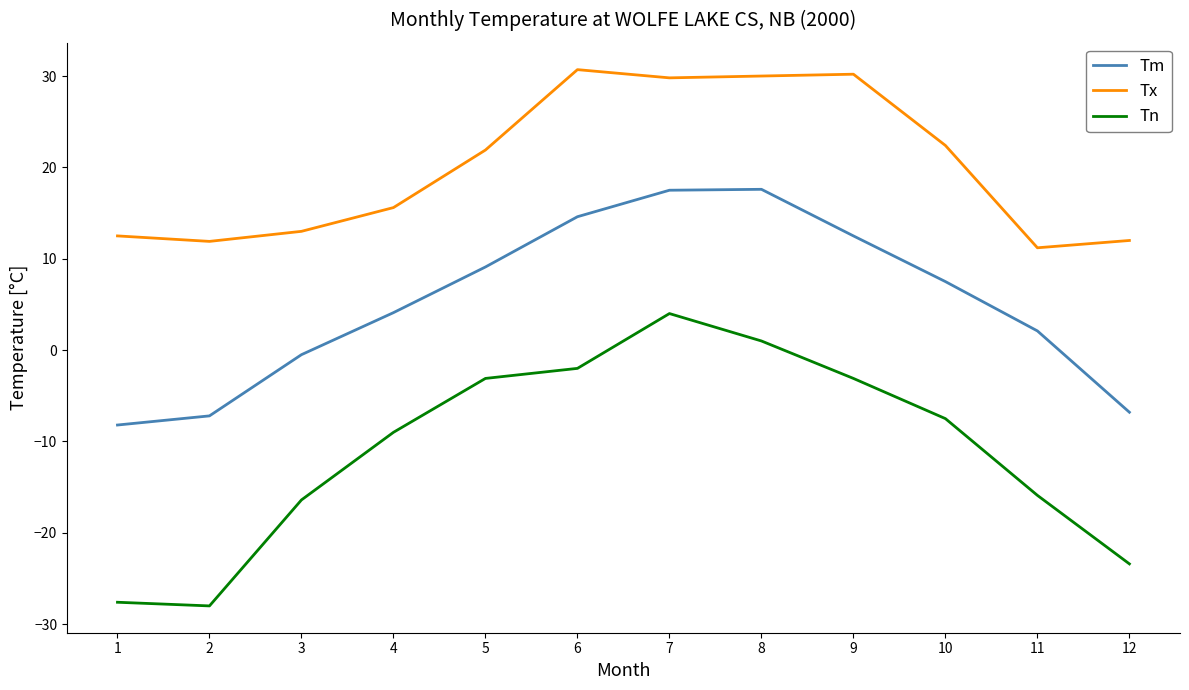

How many values in the Tx series are below 21?

6